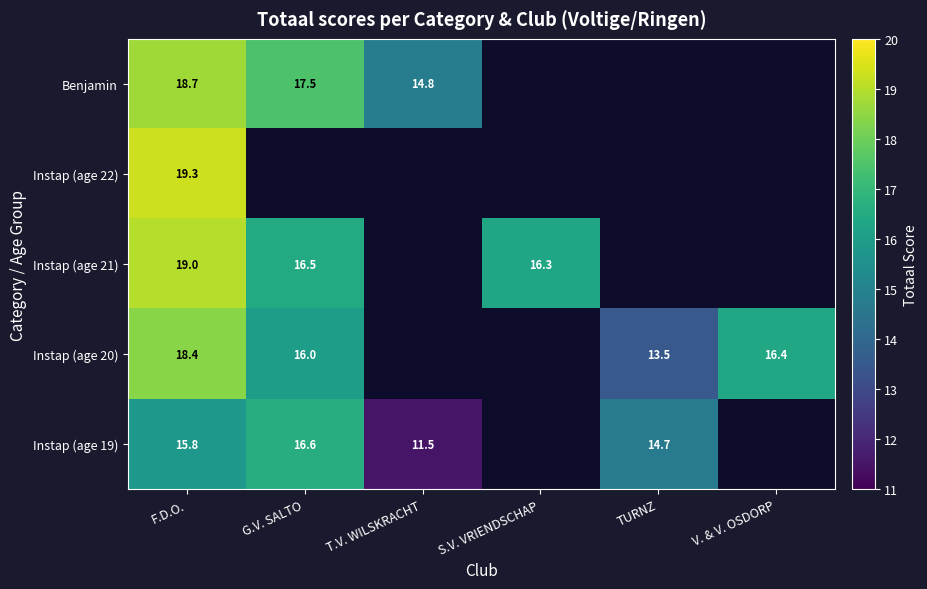

The value of Instap (age 20) at F.D.O. is 9.8. True or false?

False